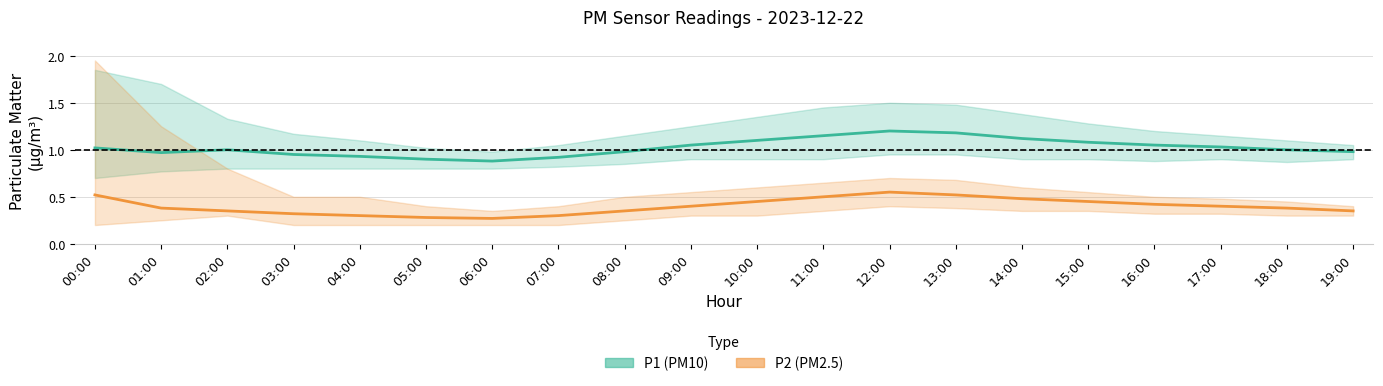

True or false: P1 (PM10) and P2 (PM2.5) cross at least once.

False